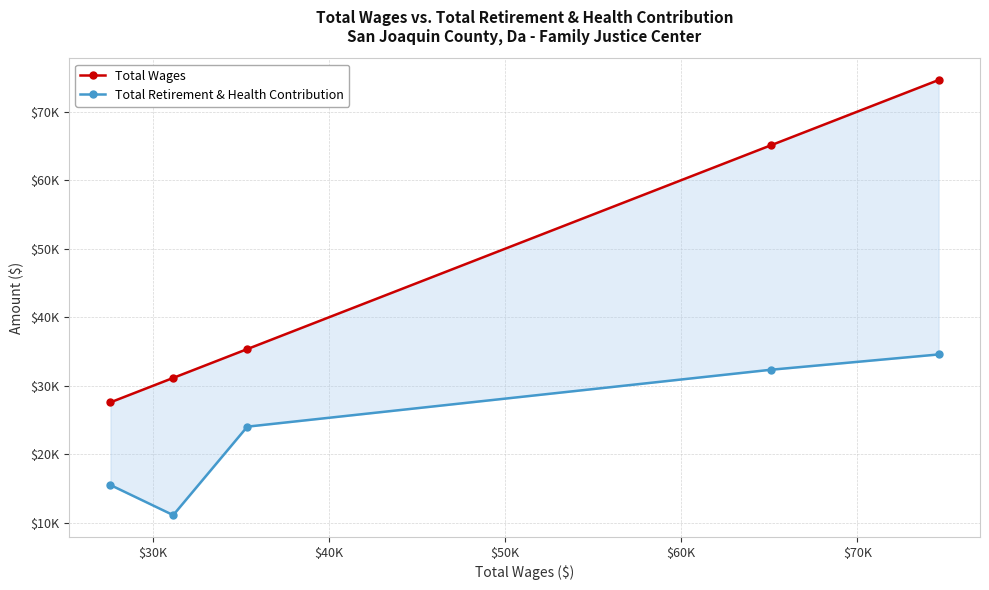

The value of Total Wages at $30K is 19945. True or false?

False